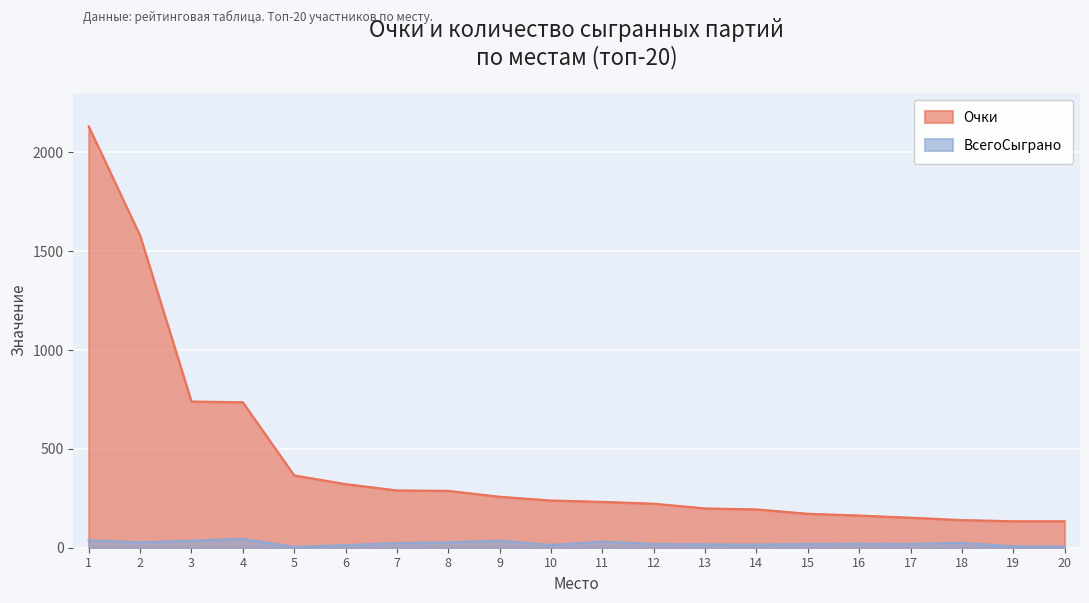

List the series in order of their overall mean, highest first.

Очки, ВсегоСыграно